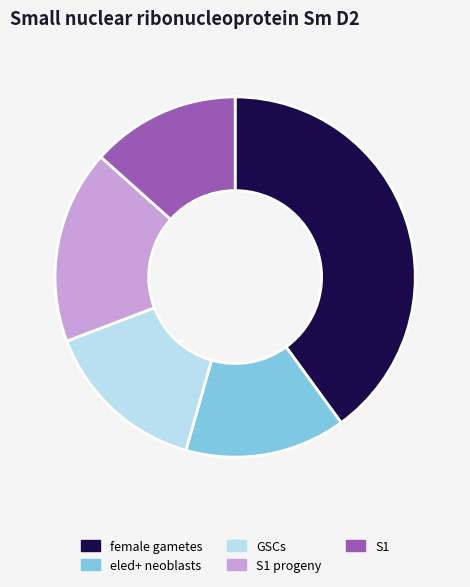

Is it true that eled+ neoblasts is 4% of the pie?

False